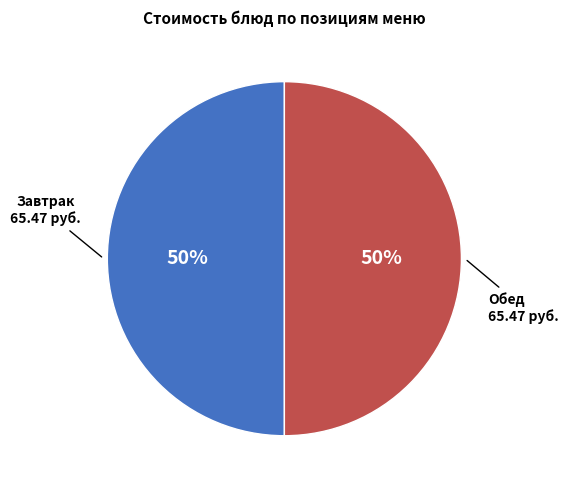

To the nearest percent, what is the average slice percentage?

50%